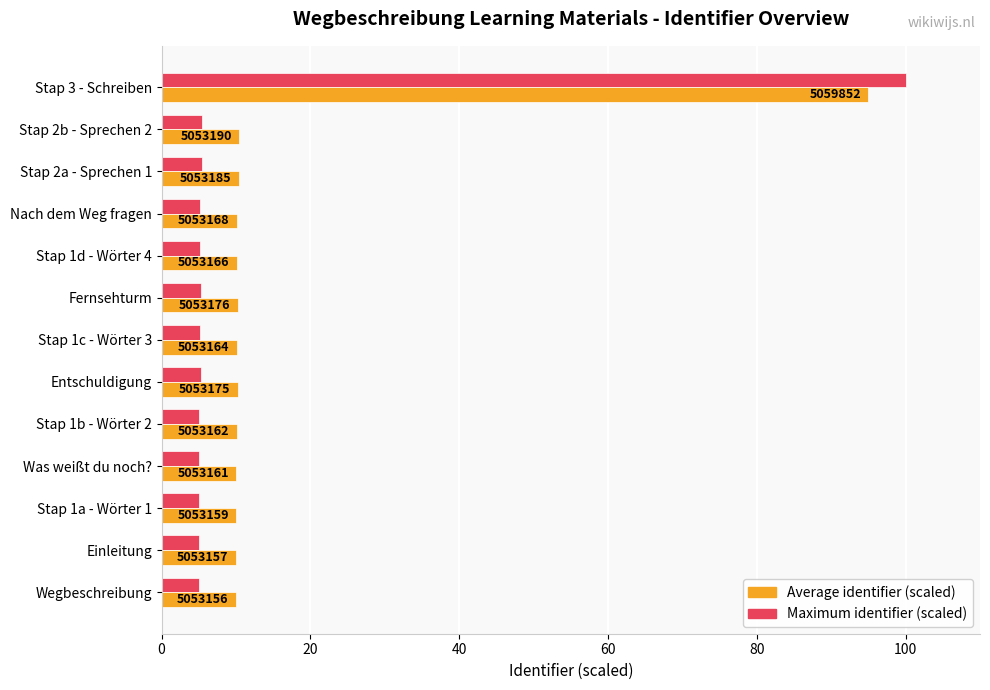

What are all the series names shown in the legend?

Average identifier (scaled), Maximum identifier (scaled)